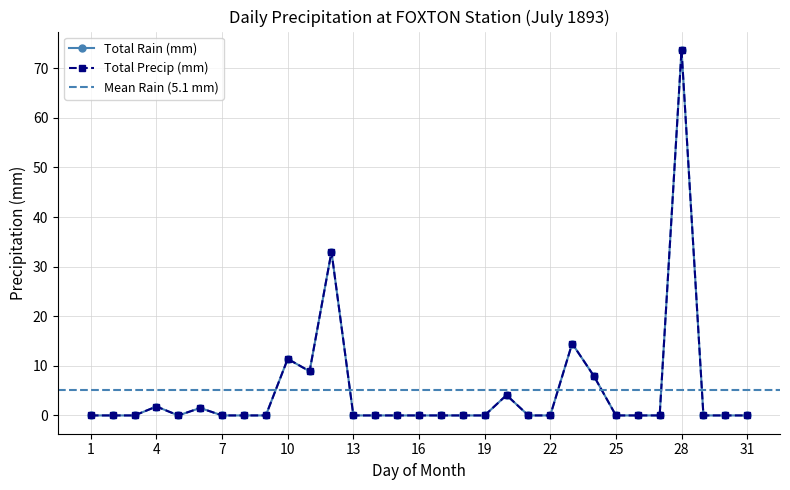

What is the sum of all Total Precip (mm) values?

156.8